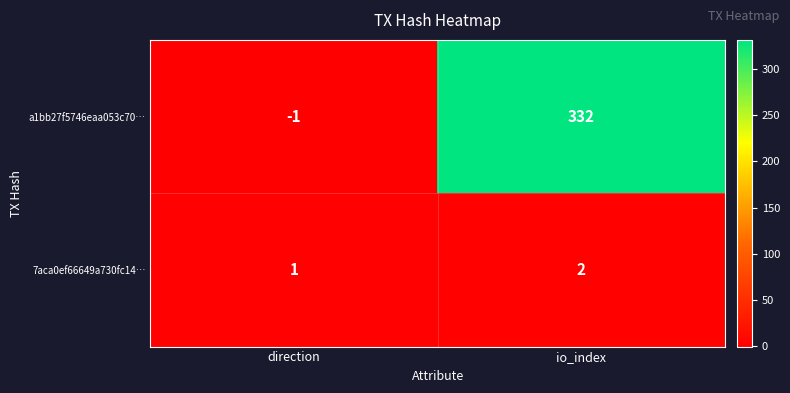

What value does the a1bb27f5746eaa053c70… series have at io_index, to the nearest 5?

330